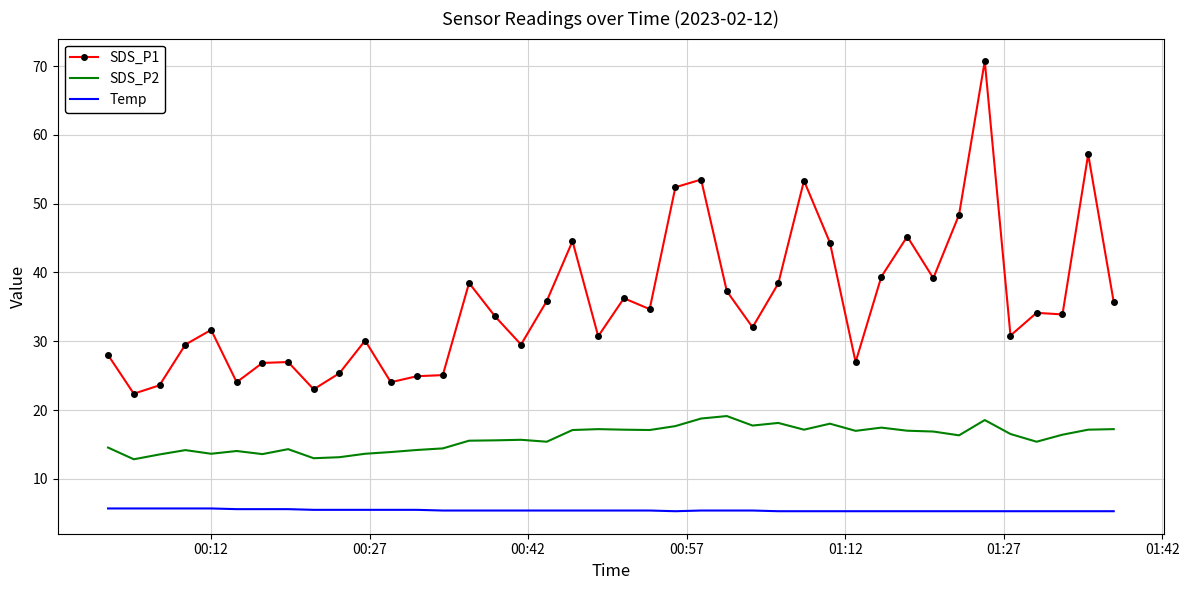

List the series in order of their overall mean, highest first.

SDS_P1, SDS_P2, Temp